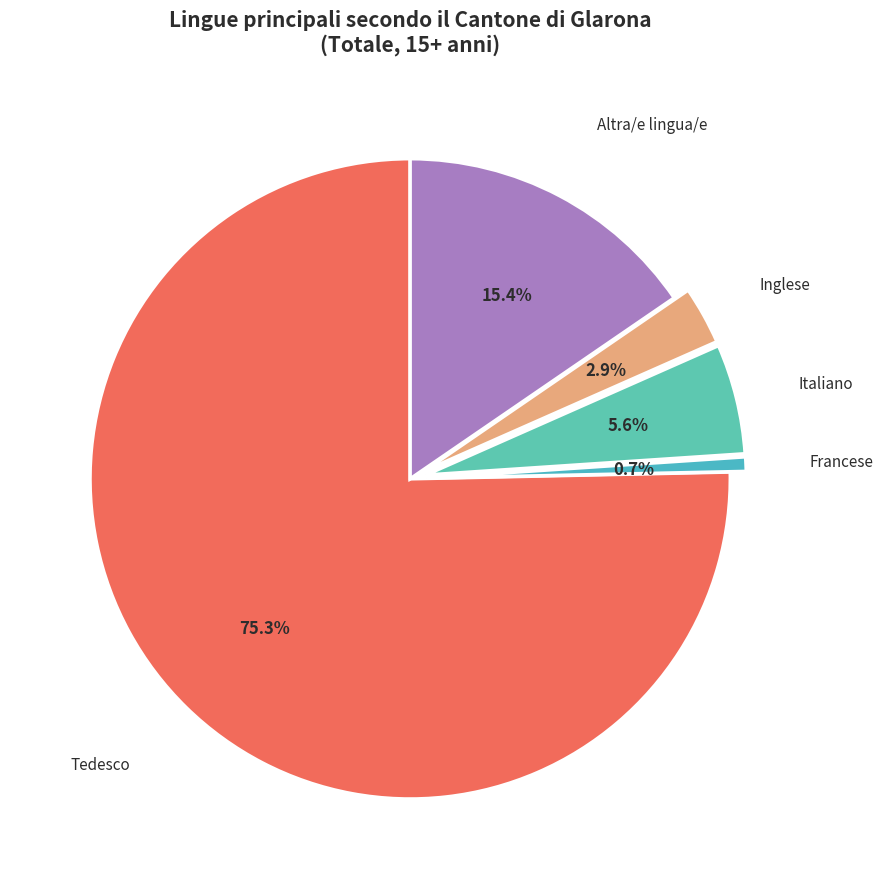

How many slices are in this pie chart?

5